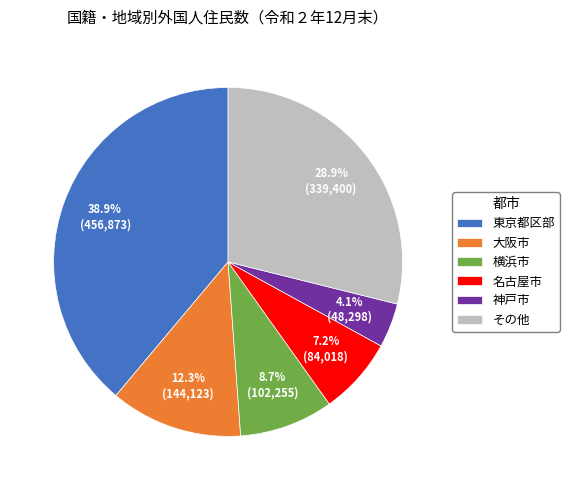

Rank the categories by value from highest to lowest.

東京都区部, その他, 大阪市, 横浜市, 名古屋市, 神戸市